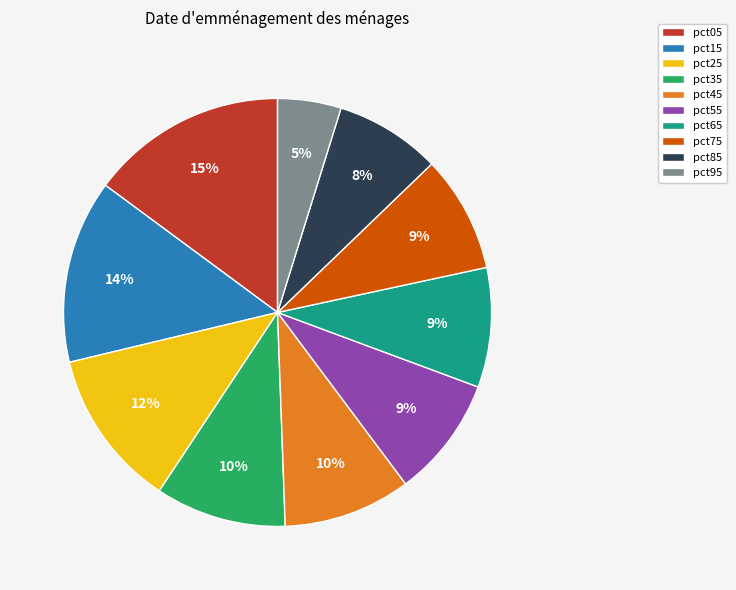

Combined, do pct55 and pct45 account for over 50%?

No